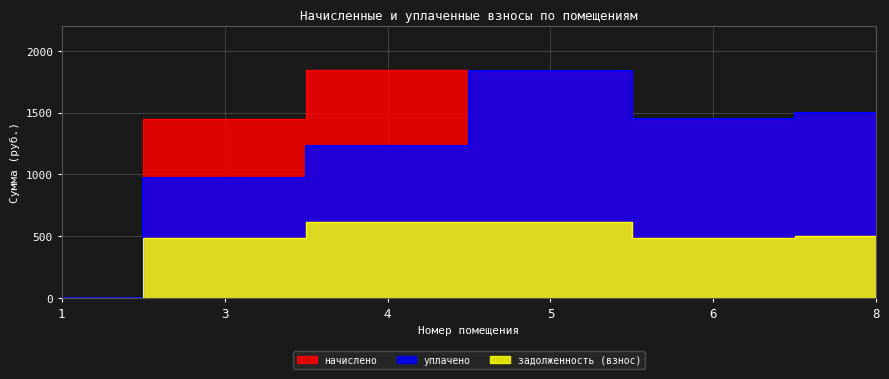

Which series has the largest total across all categories?

начислено